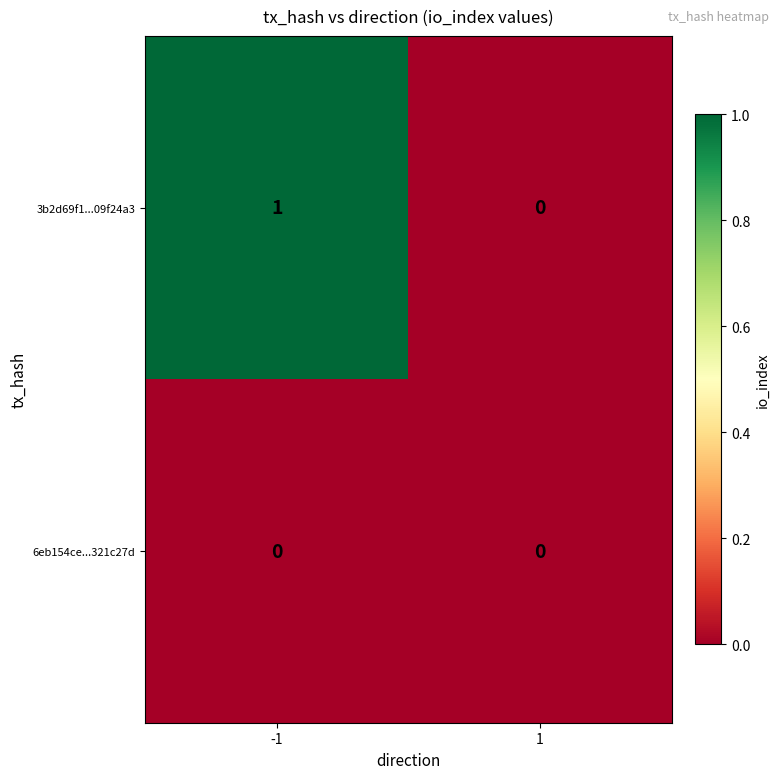

Which series has the largest total across all categories?

3b2d69f1...09f24a3